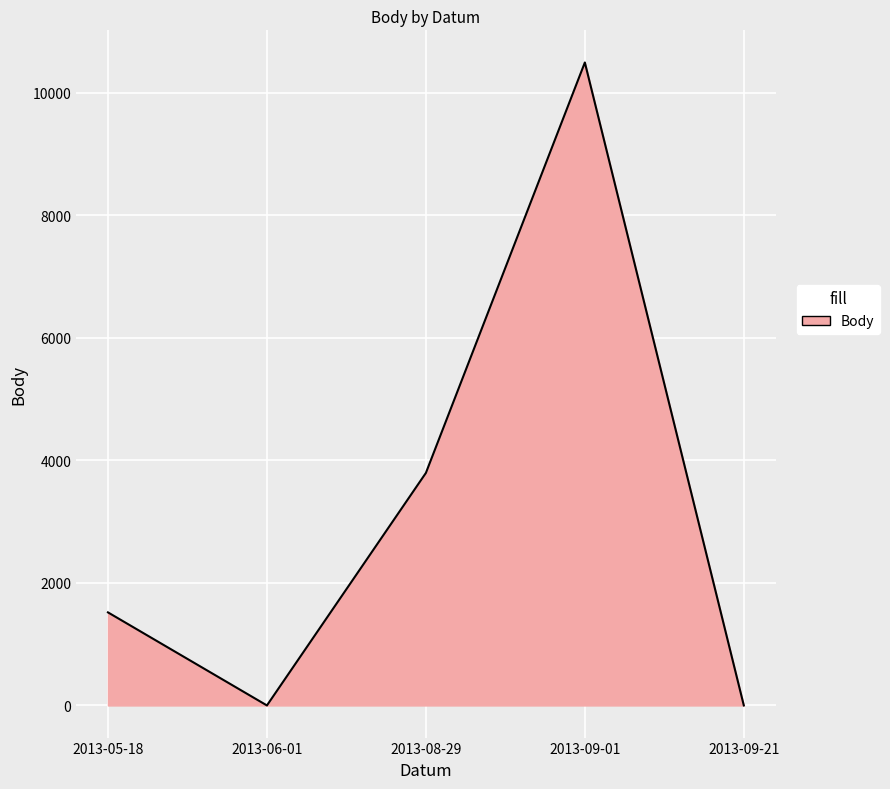

At which label is the value closest to 5247?

2013-08-29